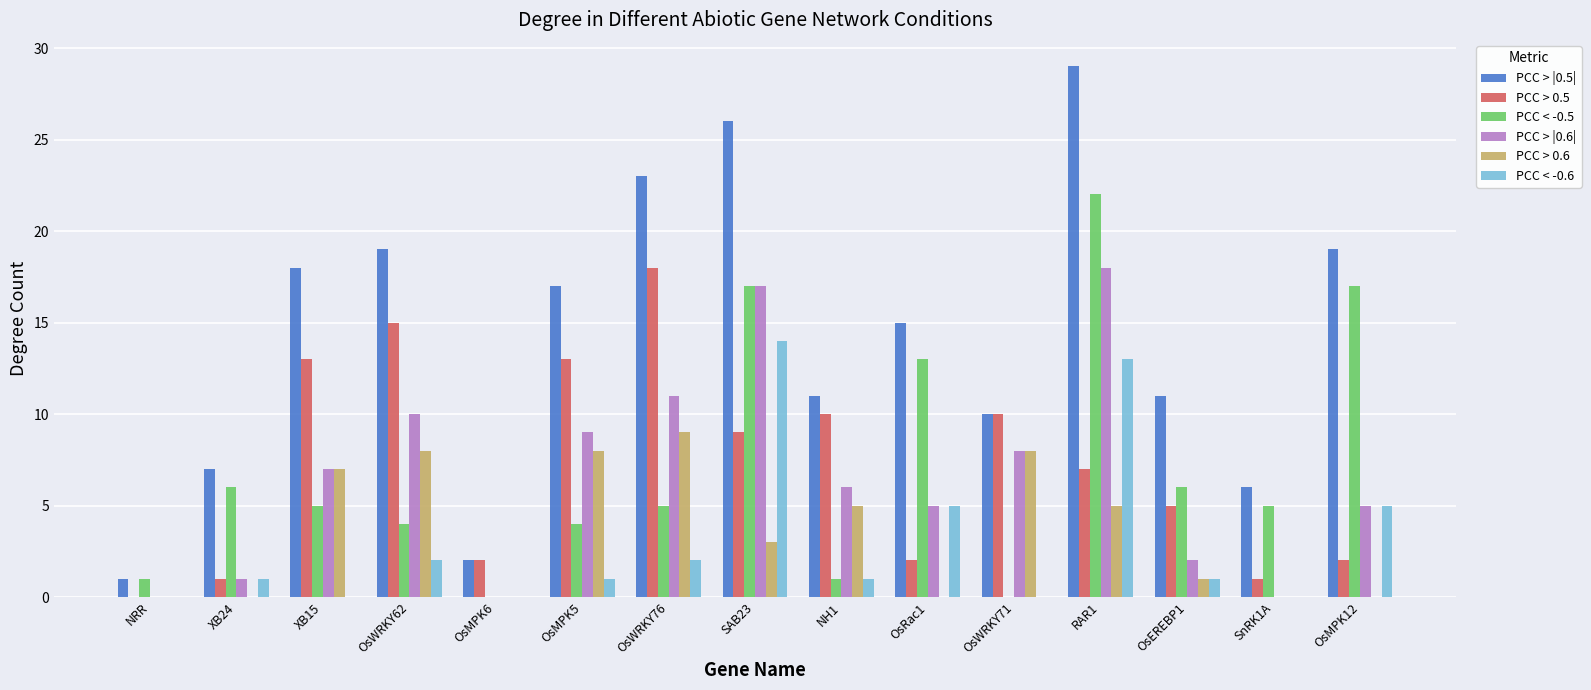

What is the average value of the PCC > 0.6 series?

4